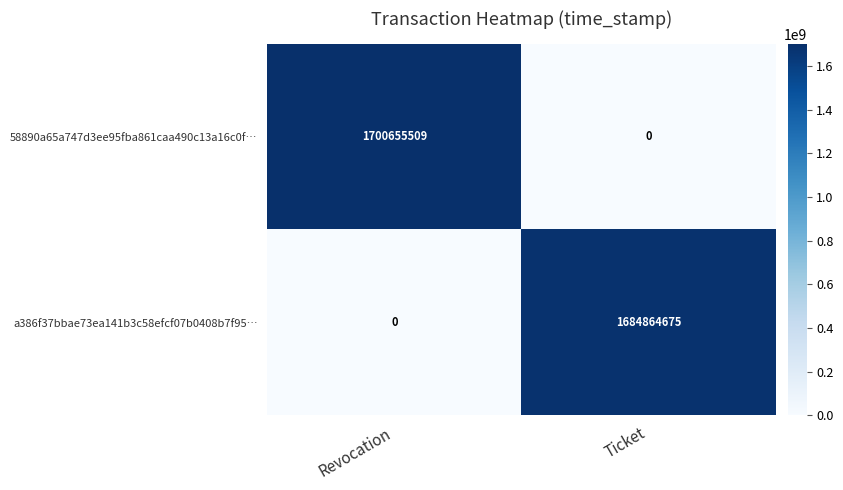

The value of a386f37bbae73ea141b3c58efcf07b0408b7f95… at Revocation is -761238740. True or false?

False